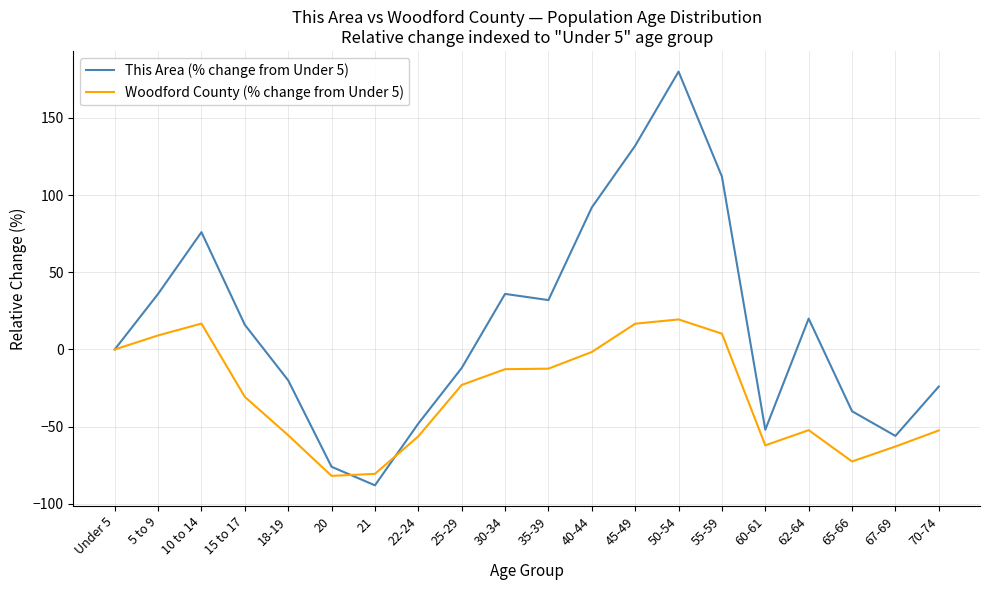

Rank the series by their maximum value, from lowest to highest.

Woodford County (% change from Under 5), This Area (% change from Under 5)